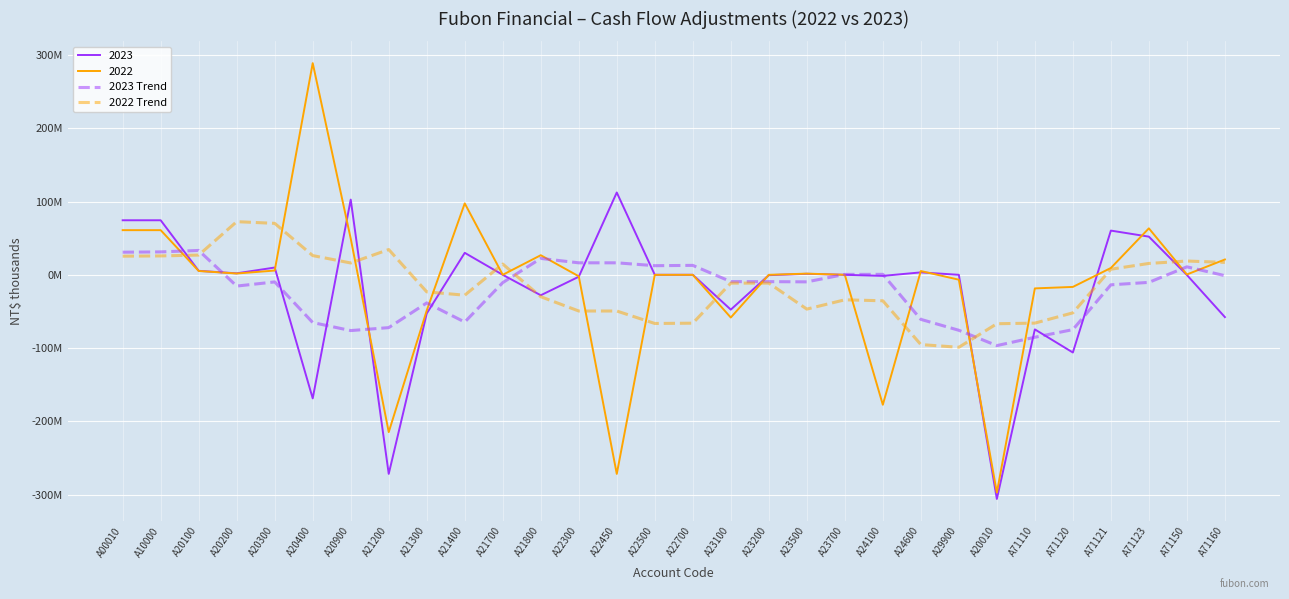

In 2023 Trend, how many points are higher than both neighbors (excluding endpoints)?

8